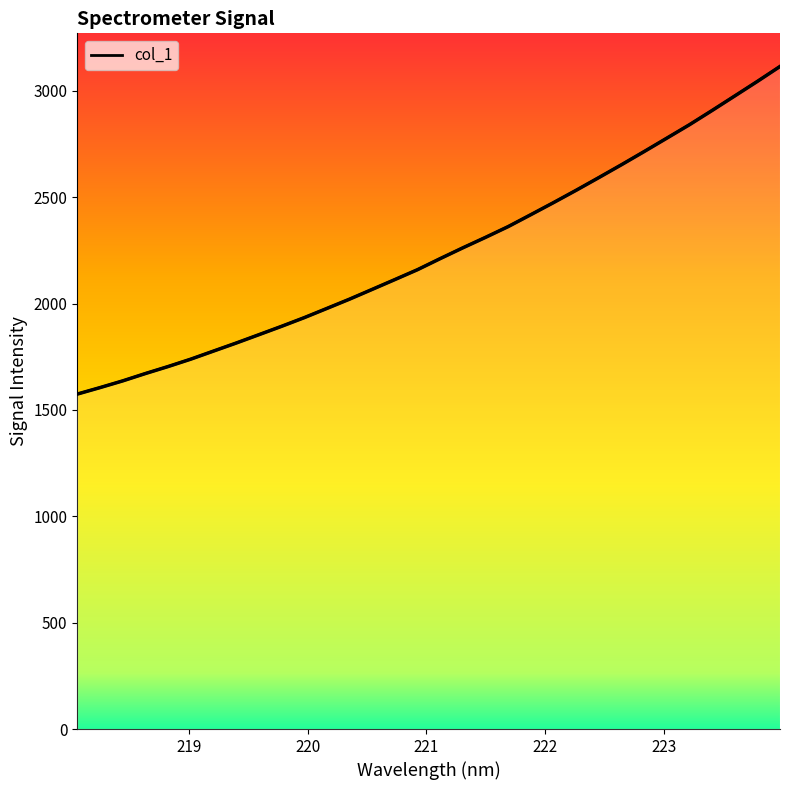

How many lines are shown in the chart?

1